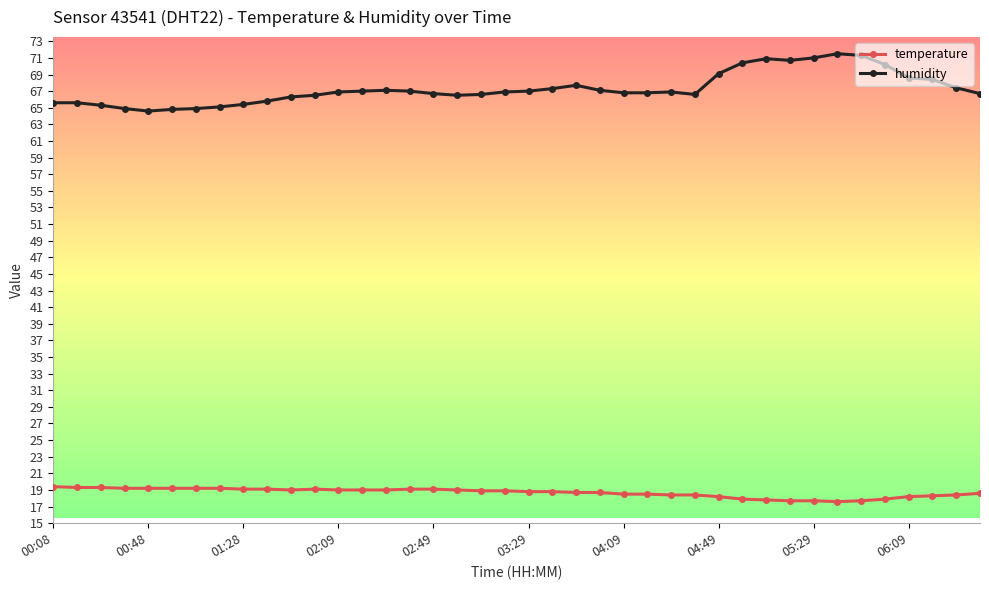

What is the minimum value shown in the chart?

17.6